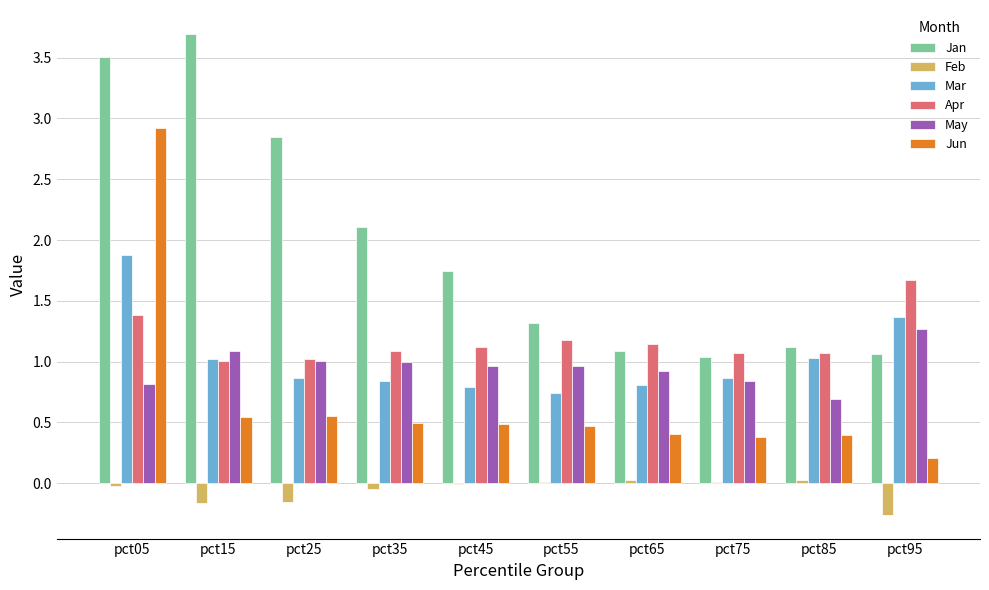

What is the difference between the May values at pct05 and pct45?

0.1